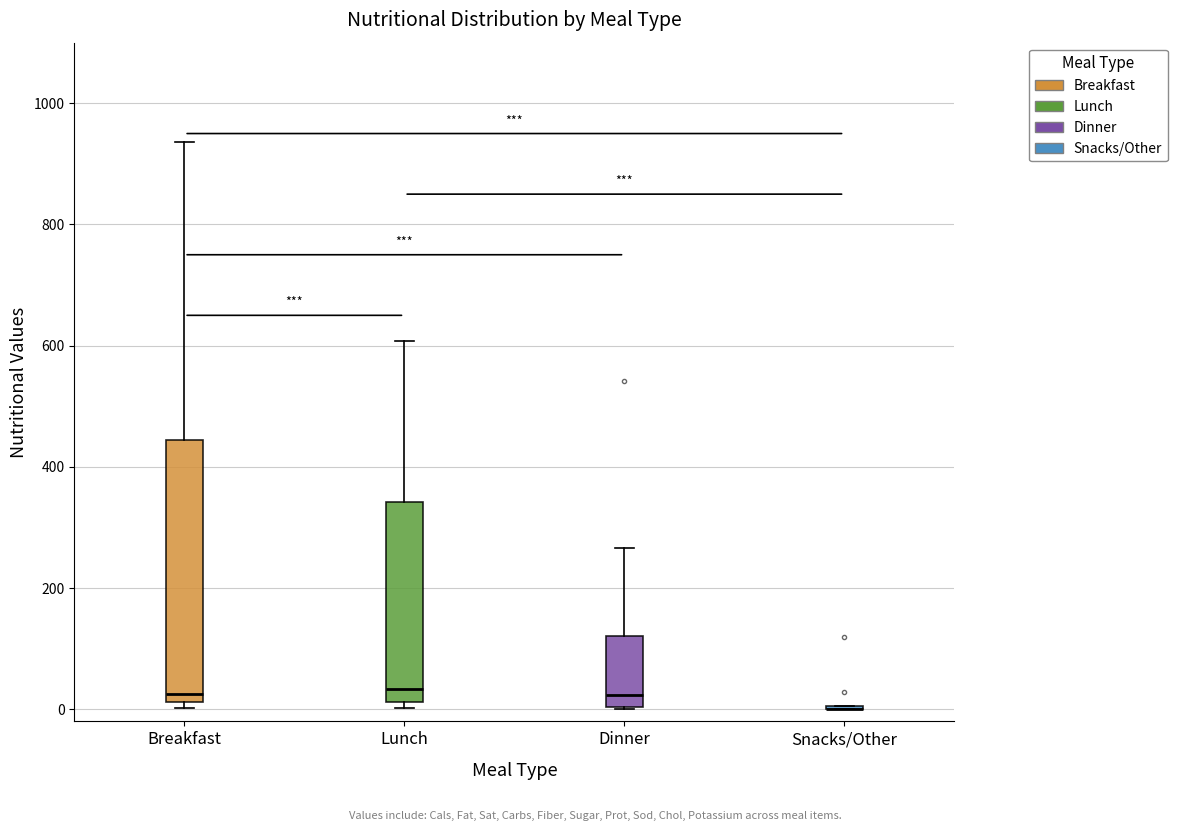

Reading left to right, read every box against the y-axis: the position of its median line, the range the box covers, and the ends of its whiskers. The values are not printed on the chart, so give them approximately, as read against the axis.

Breakfast: median 20 (just above the box's lower edge), box 20 to 440, whiskers 0 to 940
Lunch: median 40, box 20 to 340, whiskers 0 to 600
Dinner: median 20, box 0 to 120, whiskers 0 to 260
Snacks/Other: box collapsed to a line at 0, whiskers 0 to 0